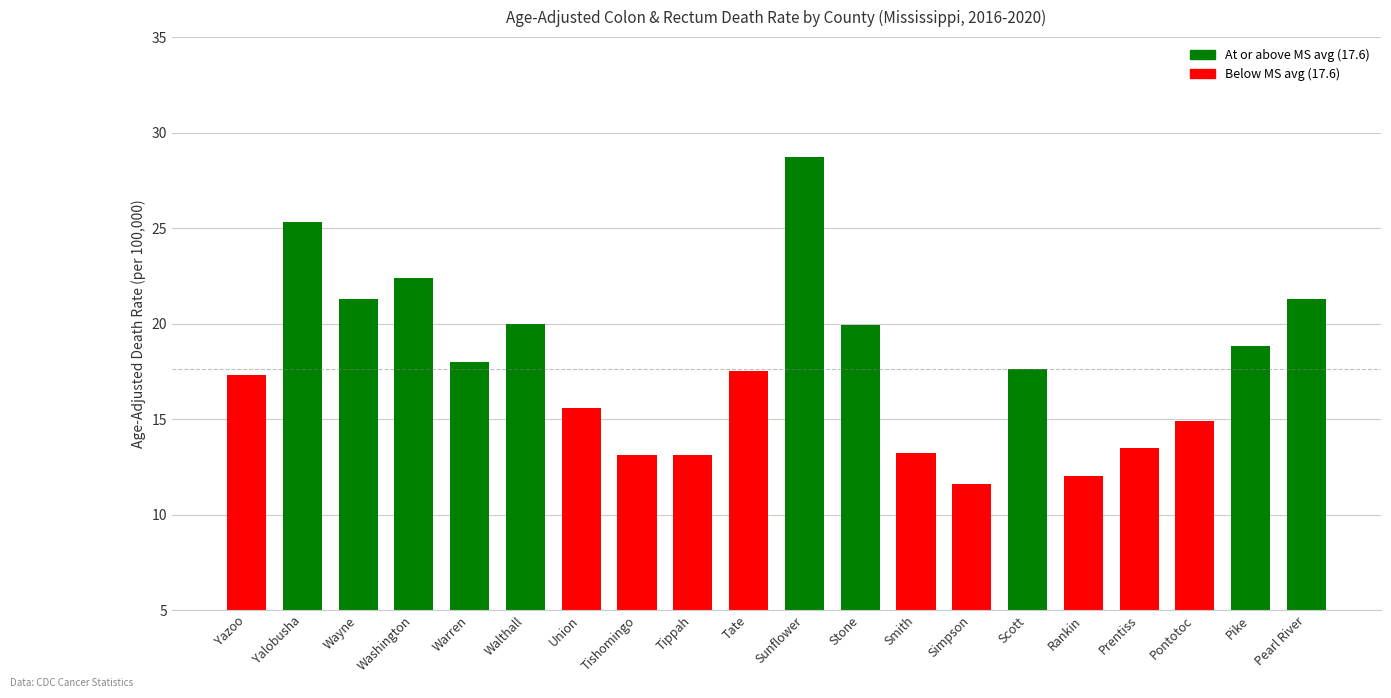

Is it true that the value at Pike is 18.8?

True